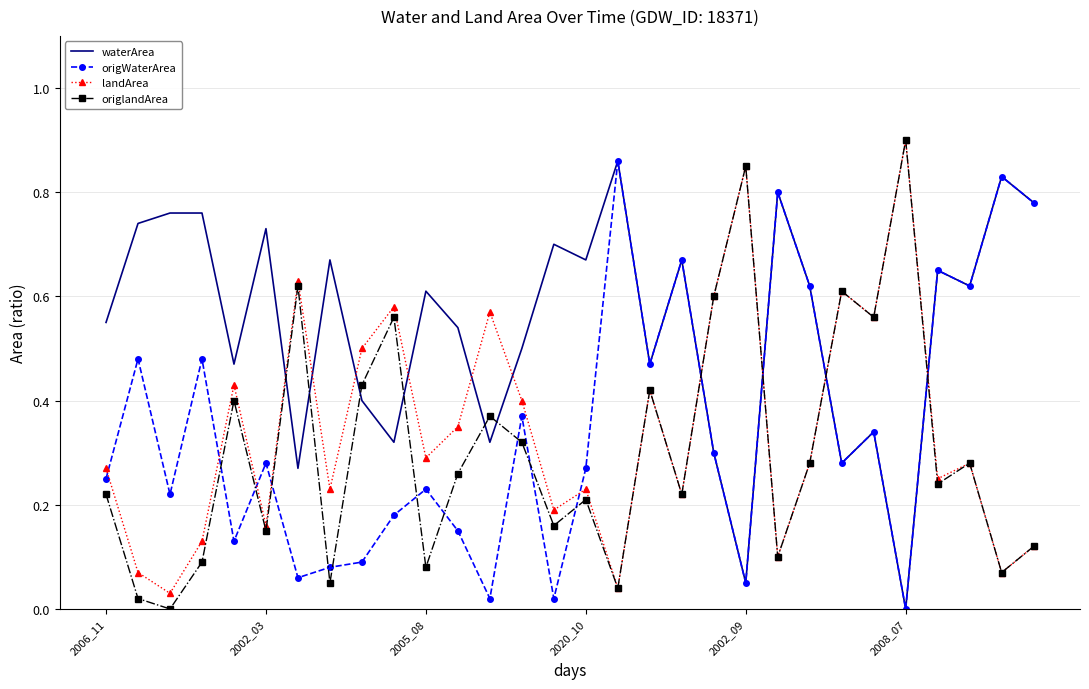

Which series ends up on top after the final intersection of origlandArea and waterArea?

waterArea